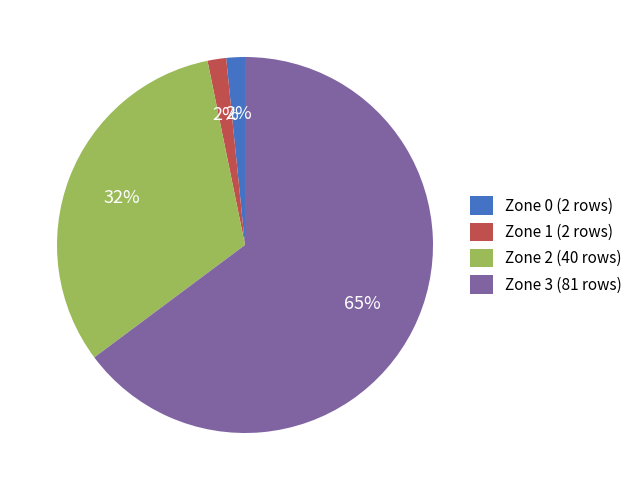

To the nearest percent, what is the combined percentage of Zone 1 and Zone 2?

34%